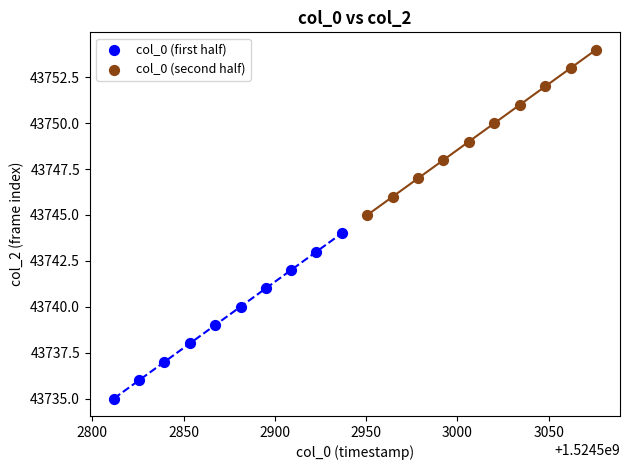

Which series contains the lowest Y value?

col_0 (first half)